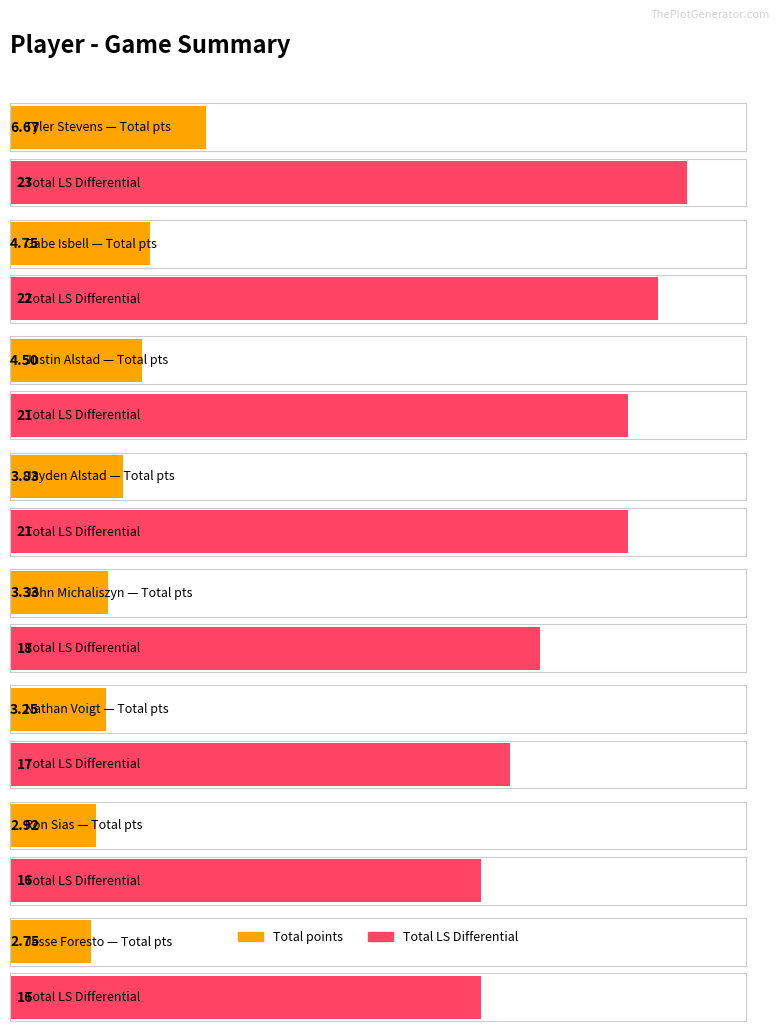

Which category has the highest value in the Total LS Differential series?

Tyler Stevens